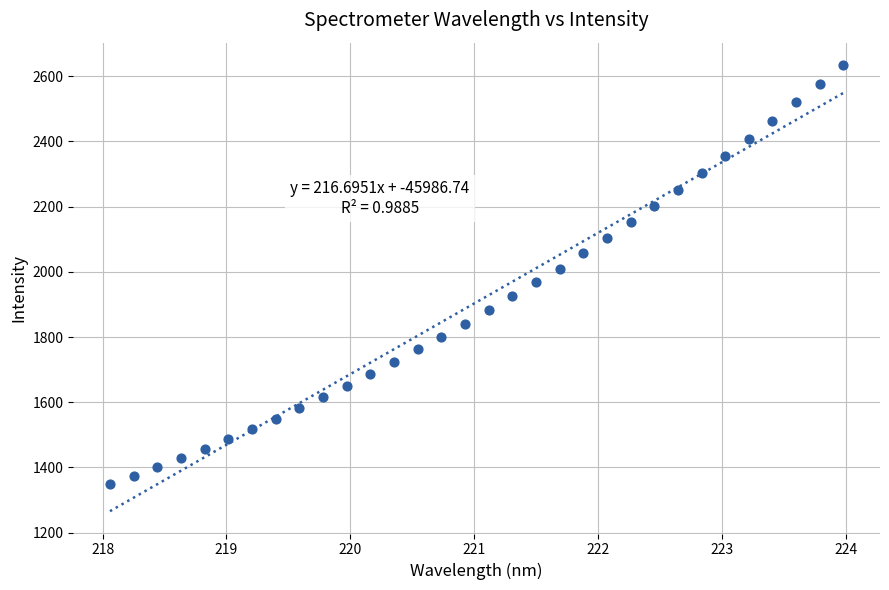

What is the range of Y values (max minus min)?

1286.1